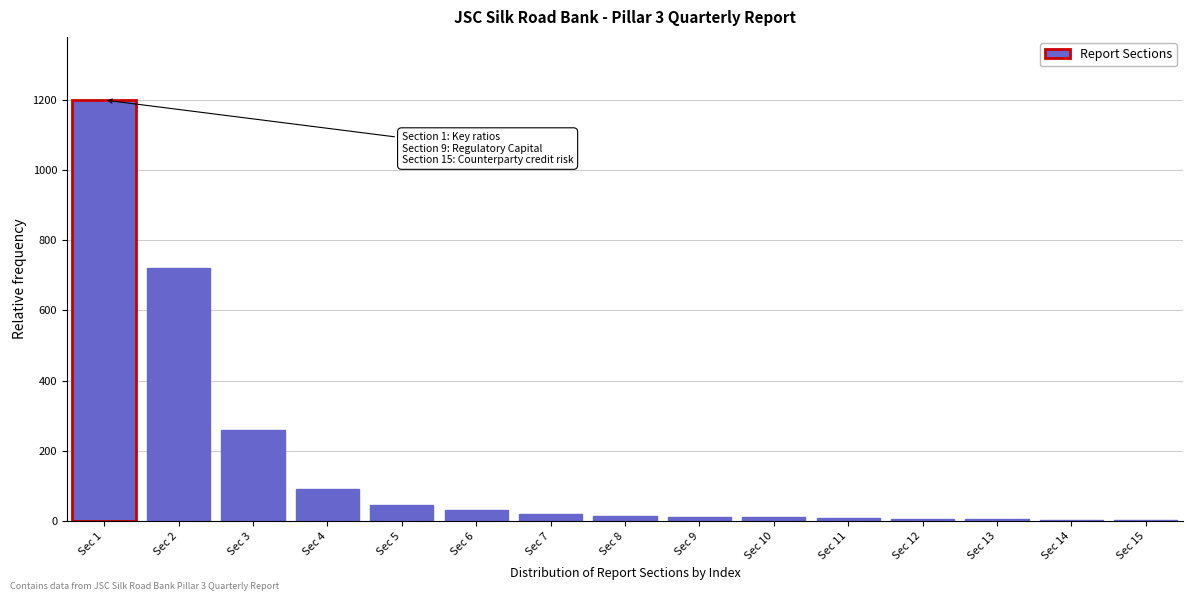

At which label is the value closest to 601?

Sec 2